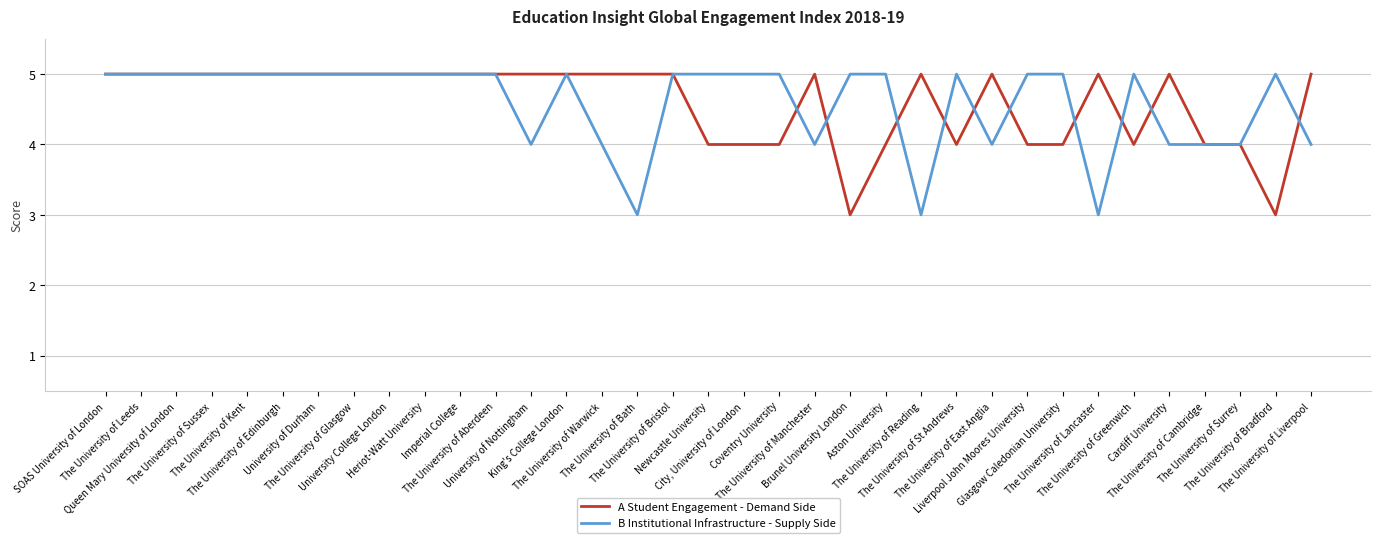

At how many categories does at least one series exceed 3?

35